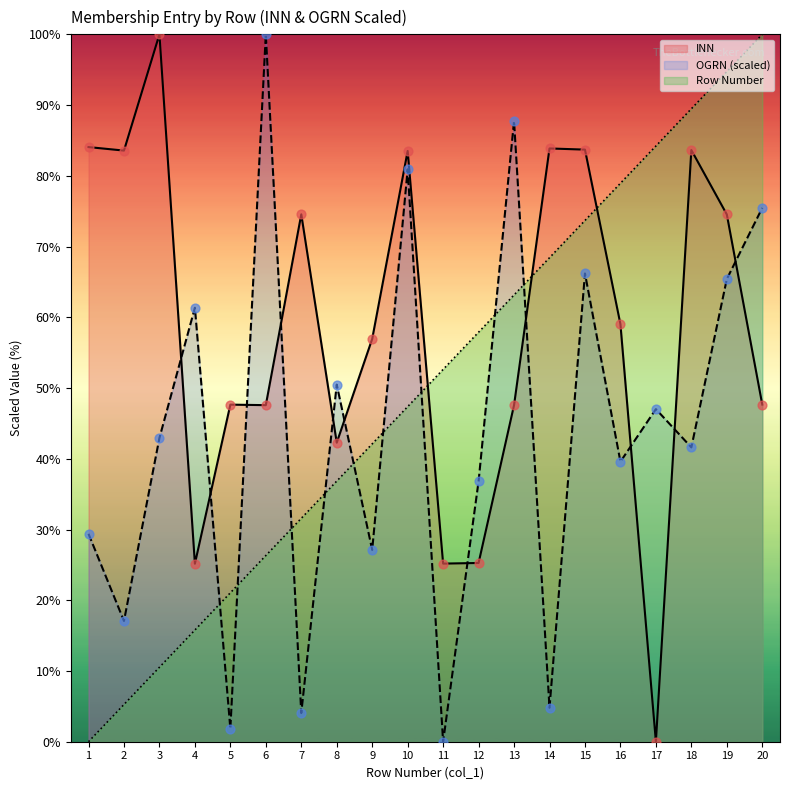

What are all the series names shown in the legend?

INN, OGRN (scaled), Row Number